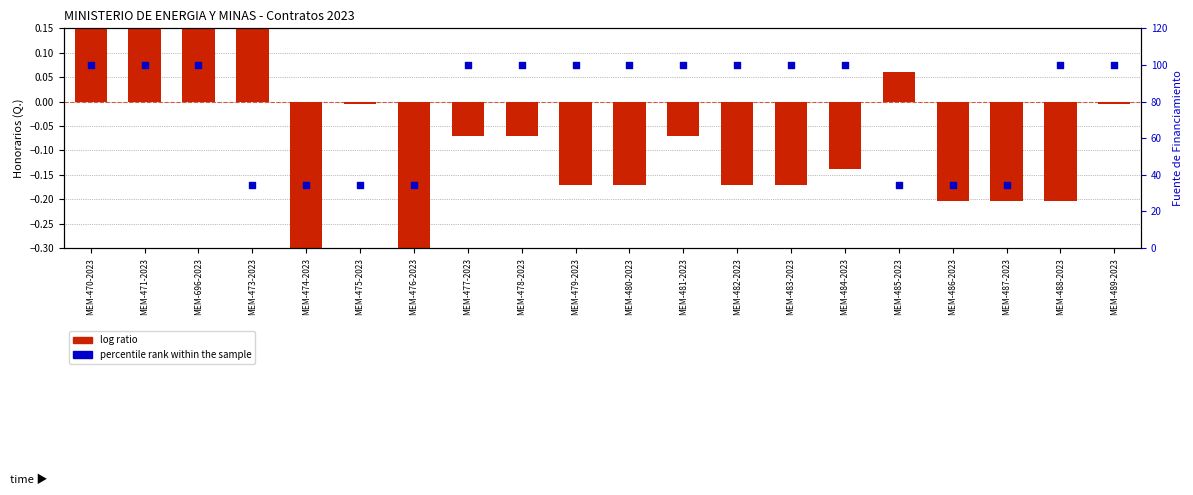

What is the total value across all series at MEM-474-2023?

34.0